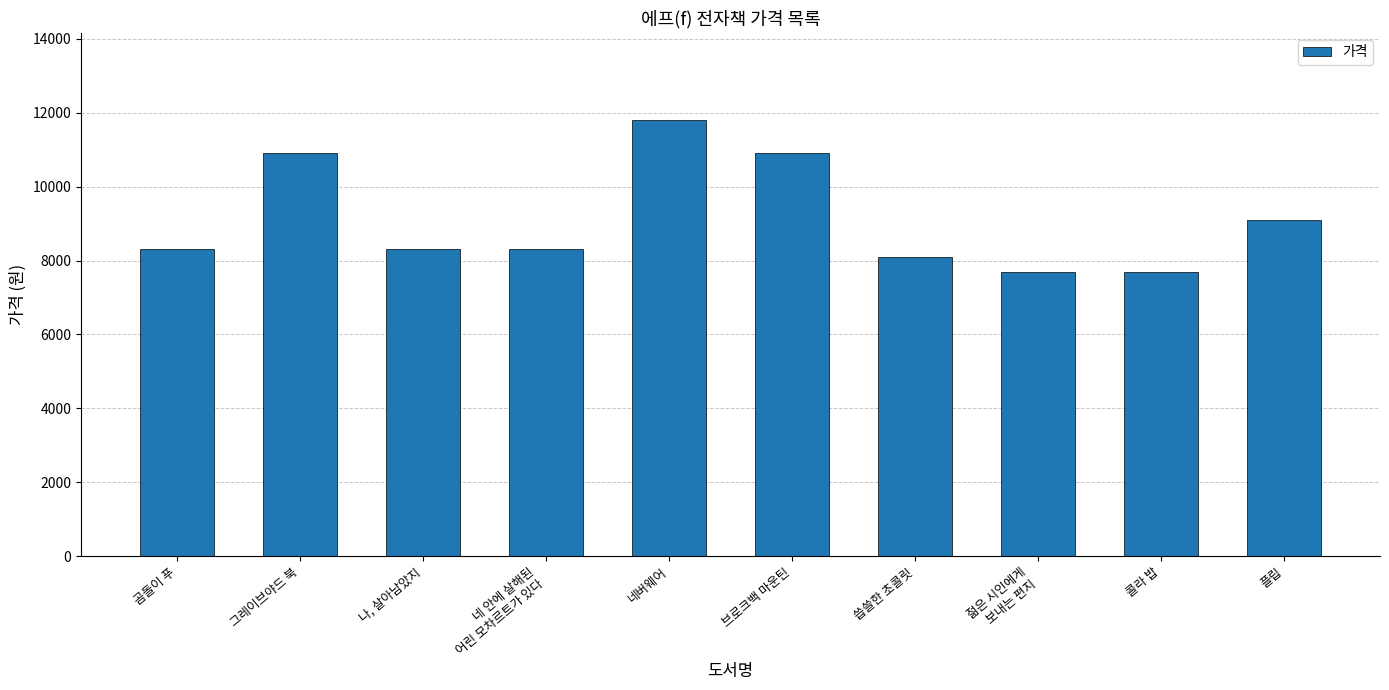

True or false: the data shows 10900 at 브로크백 마운틴.

True